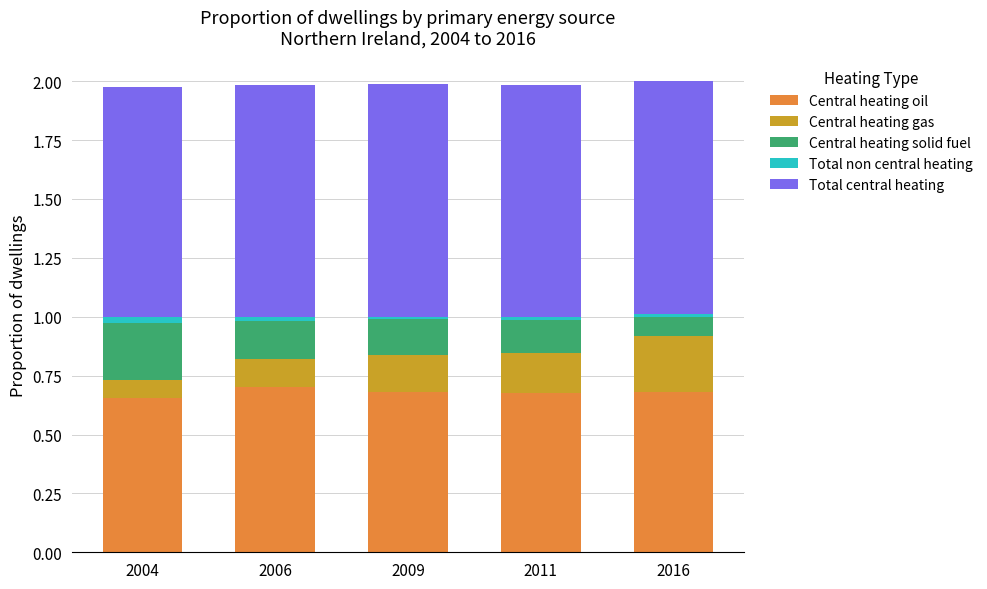

Count the number of data series in this chart.

5